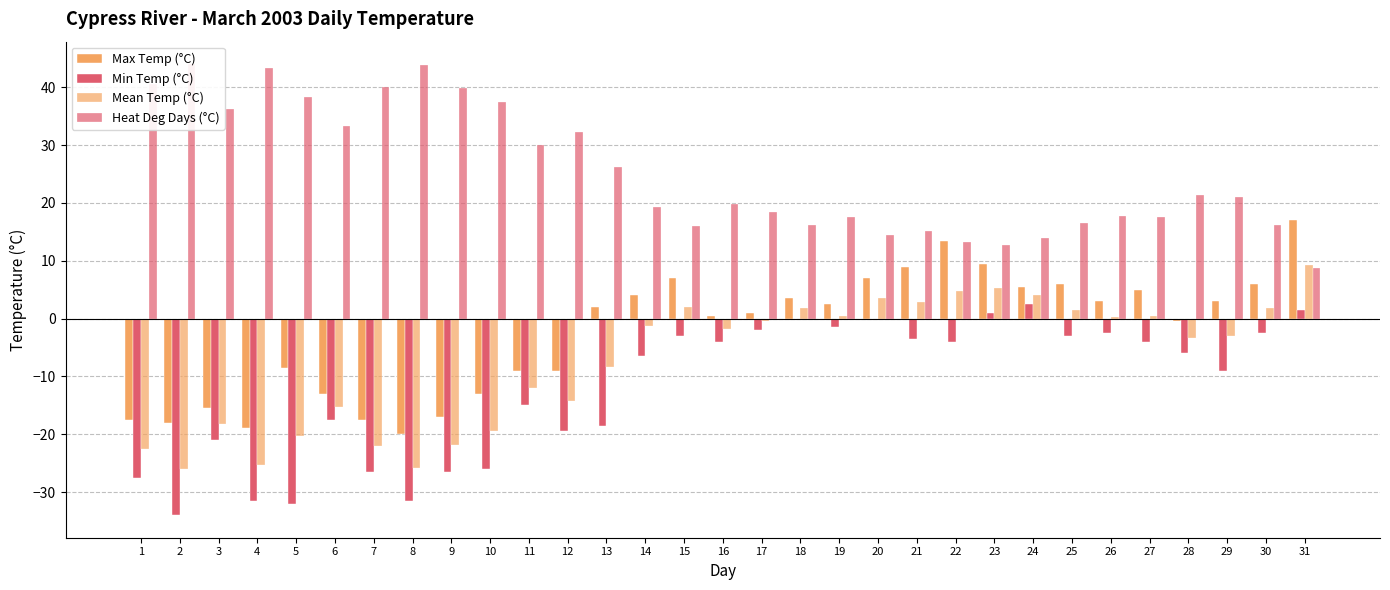

True or false: Heat Deg Days (°C) has a value of 17.5 at 27.

True